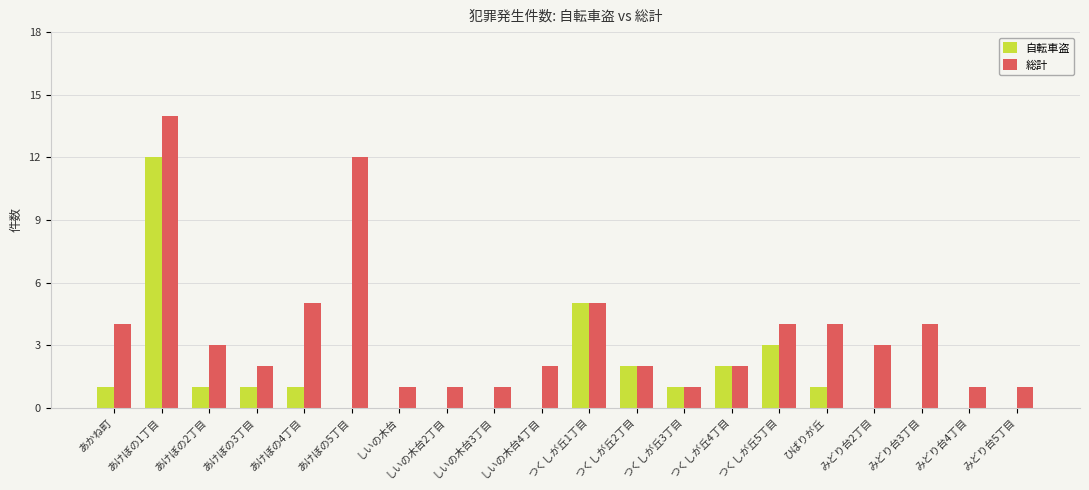

The value of 自転車盗 at しいの木台 is 0. True or false?

True